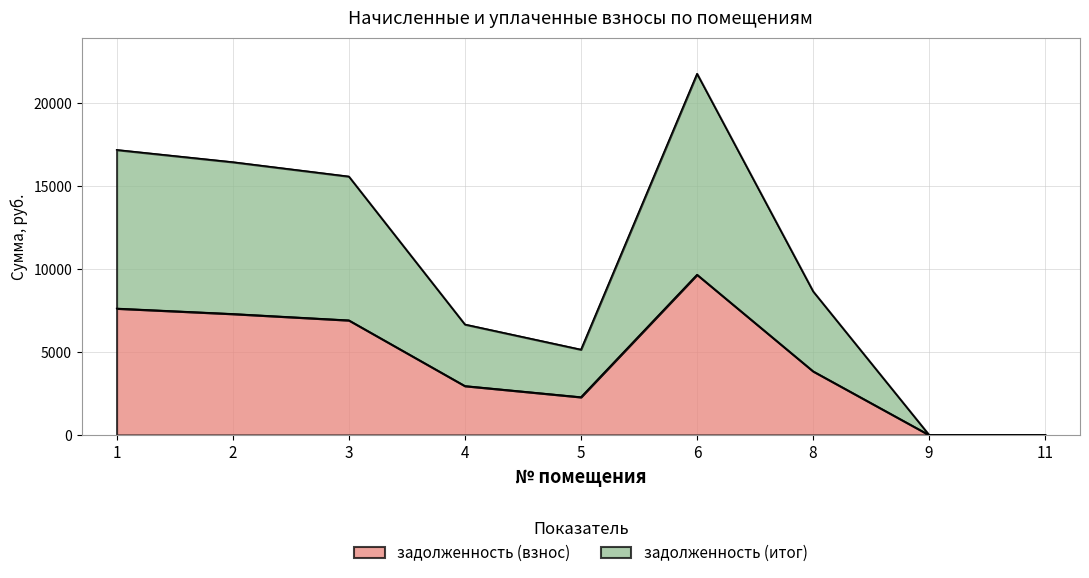

Reading left to right, what are all the values shown in this chart?

задолженность (взнос): 7622.4	7296.0	6912.0	2956.8	2284.8	9657.6	3840.0	0.0	0.0
задолженность (итог): 17174.2	16438.8	15573.6	6662.0	5147.9	21759.8	8652.0	0.0	0.0